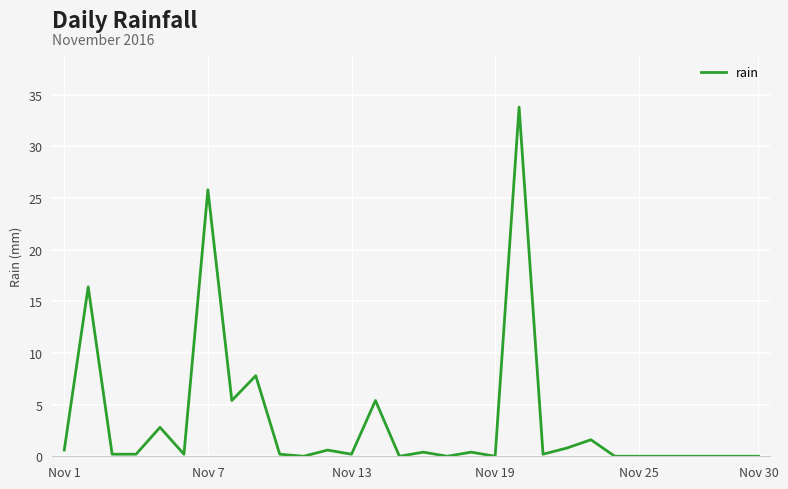

Reading right to left, transcribe all the data shown in this chart.

0.0	0.0	0.0	0.0	0.0	0.0	0.0	1.6	0.8	0.2	33.8	0.0	0.4	0.0	0.4	0.0	5.4	0.2	0.6	0.0	0.2	7.8	5.4	25.8	0.2	2.8	0.2	0.2	16.4	0.6